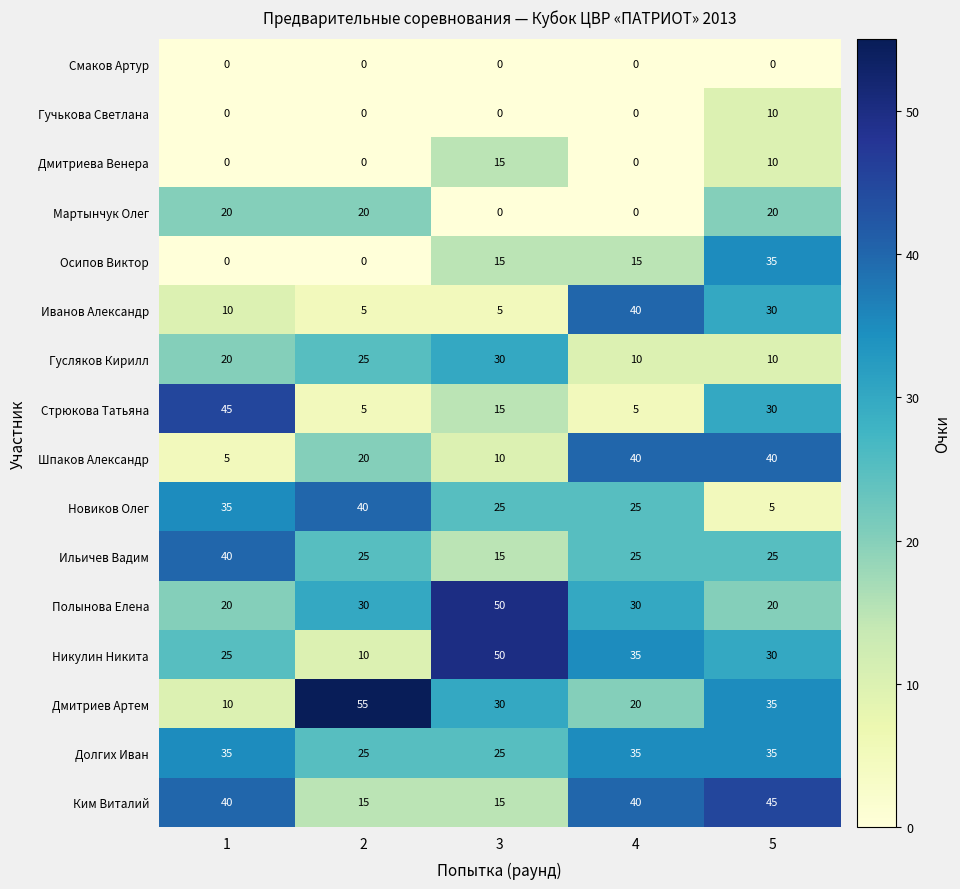

At how many categories does at least one series exceed 36?

5